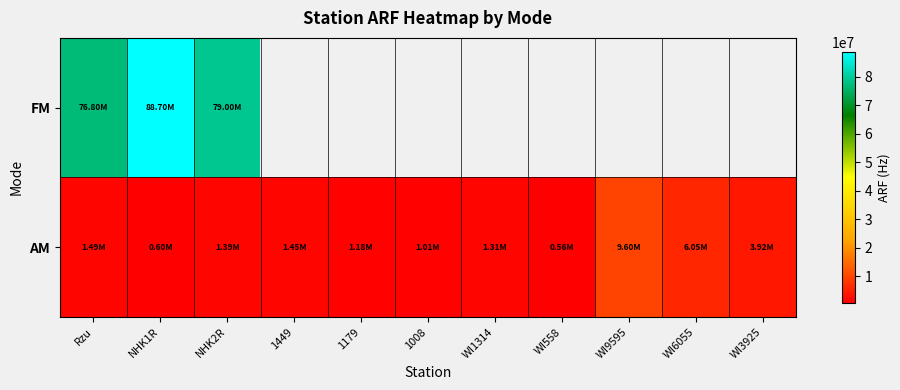

Which category has the highest value in the AM series?

WI9595